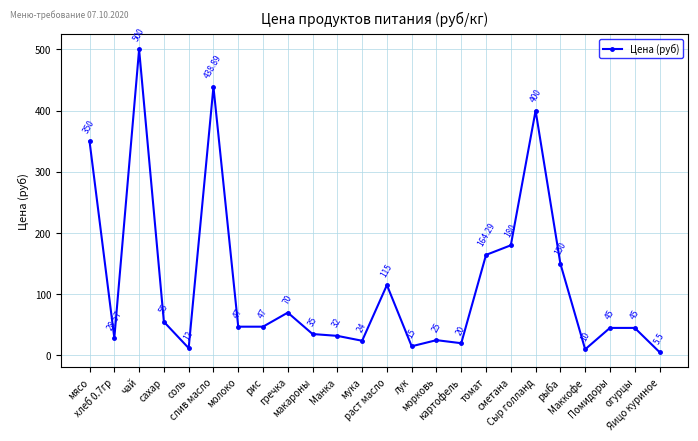

The chart shows a value of 438.9 at слив масло. True or false?

True